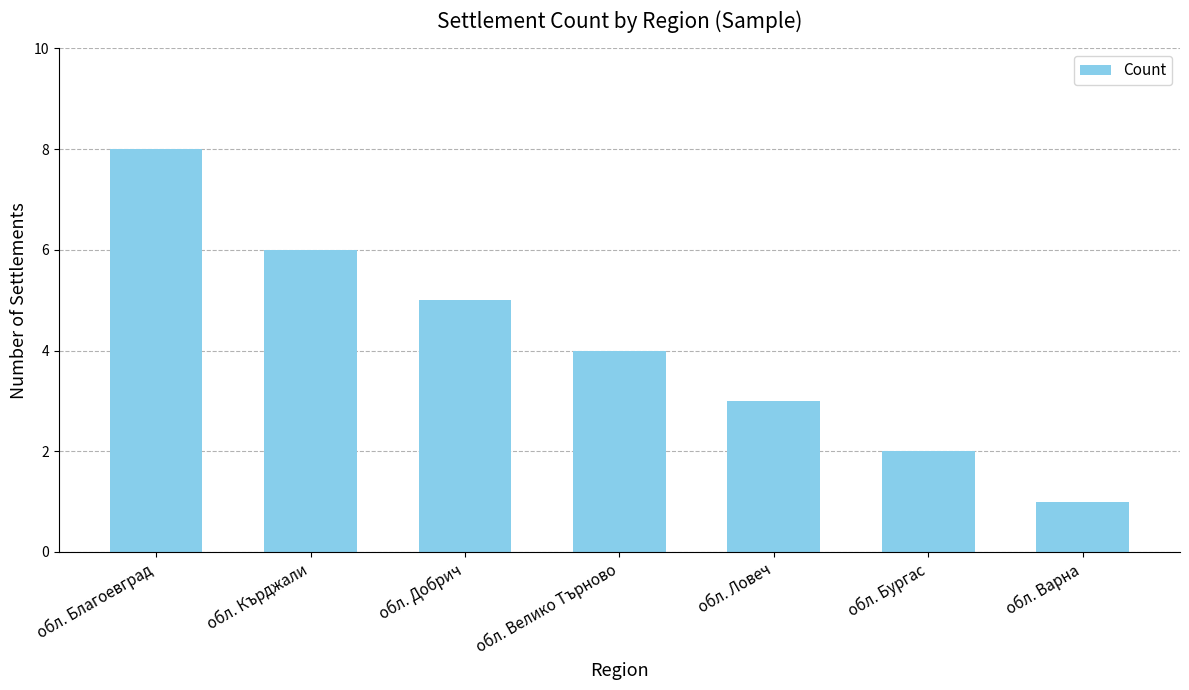

Rank the categories by value from lowest to highest.

обл. Варна, обл. Бургас, обл. Ловеч, обл. Велико Търново, обл. Добрич, обл. Кърджали, обл. Благоевград